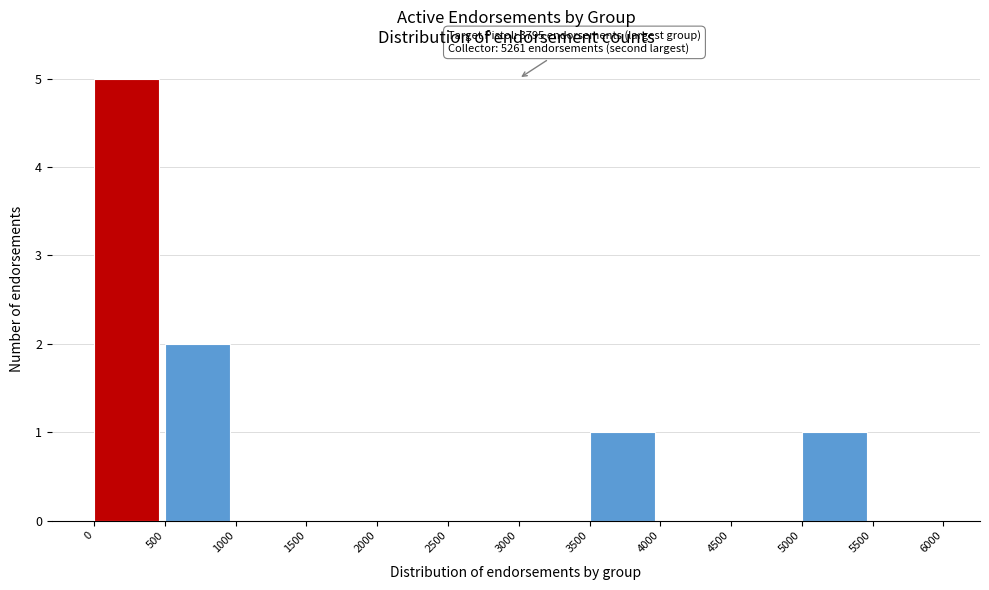

Which range on the x-axis has the tallest bar?

0 to 500